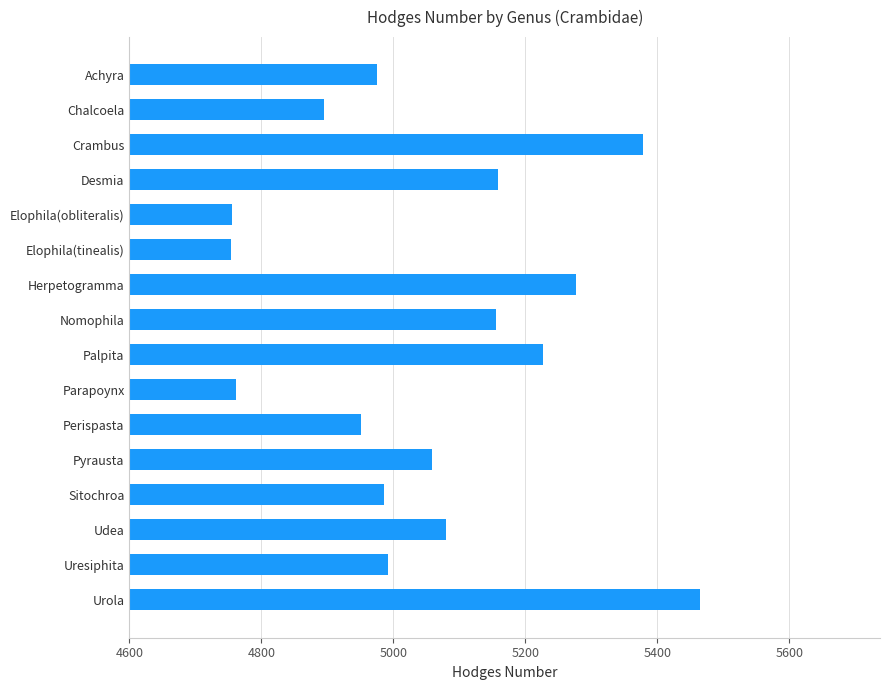

What is the label of the 5th bar from the bottom?

Pyrausta